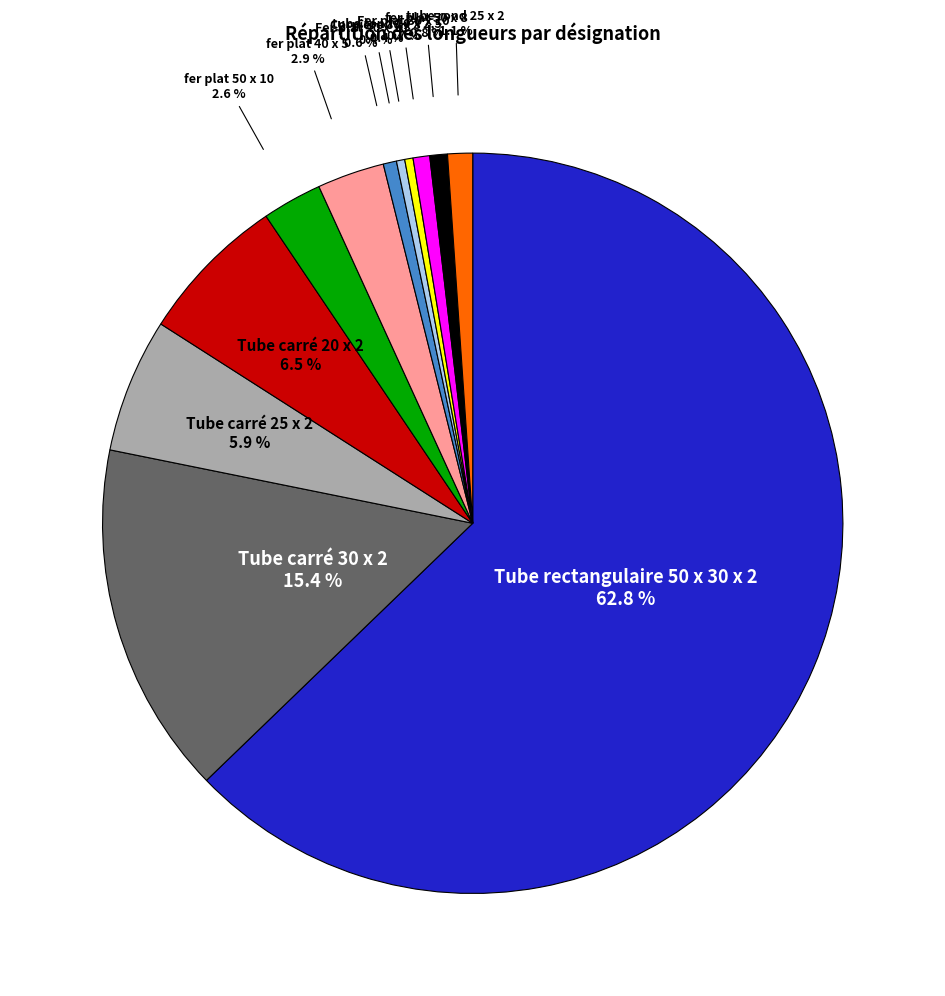

Is there a majority slice in this chart?

Yes